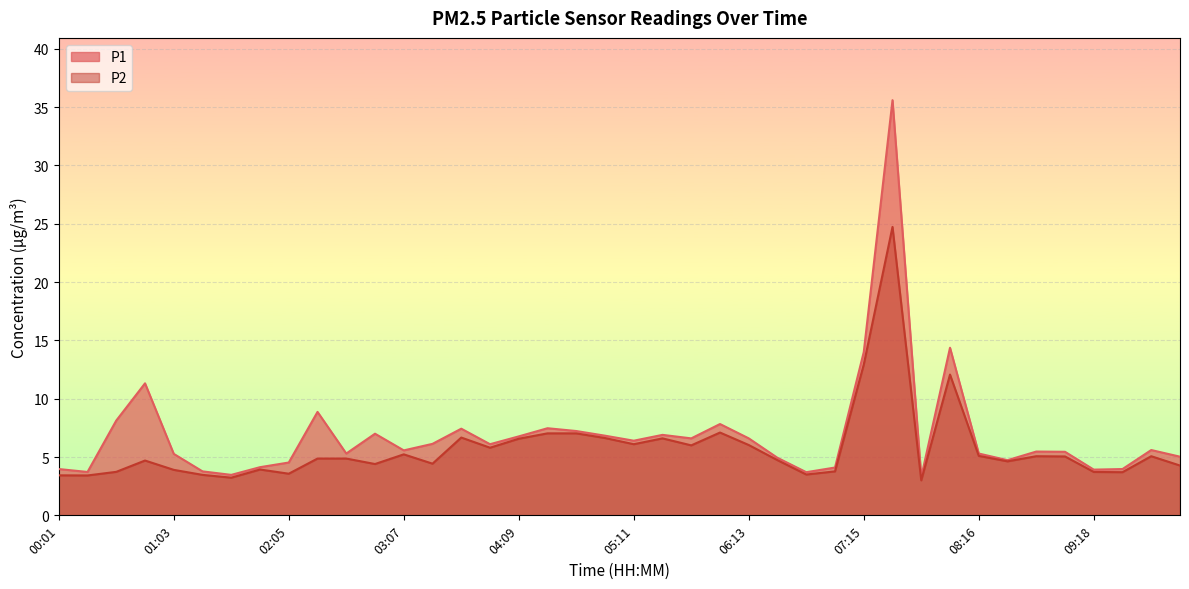

Does the chart display data point markers on the line(s)?

No